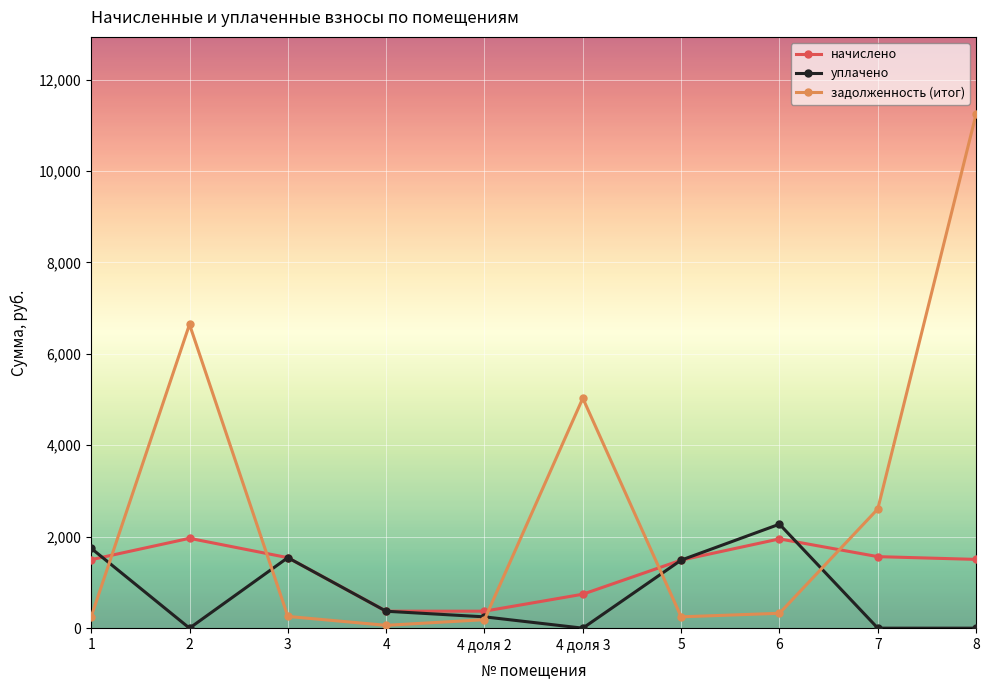

Which series changed the most between 1 and 4 доля 2?

уплачено